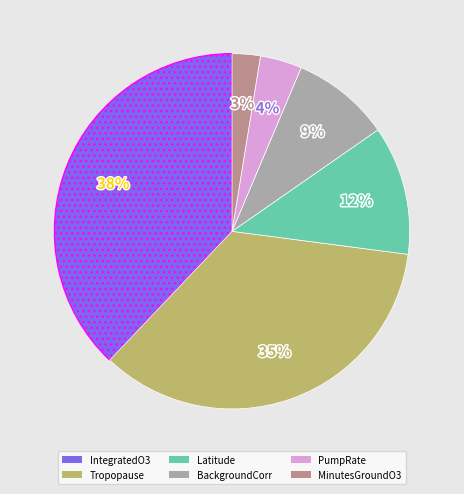

The BackgroundCorr slice represents 9% of the pie. True or false?

True